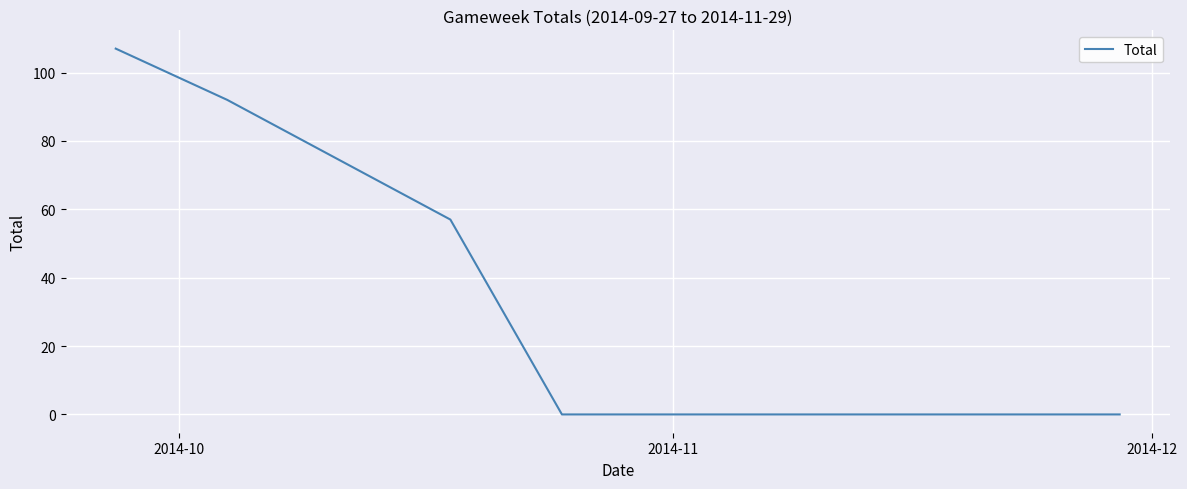

What is the difference between the maximum and minimum values?

107